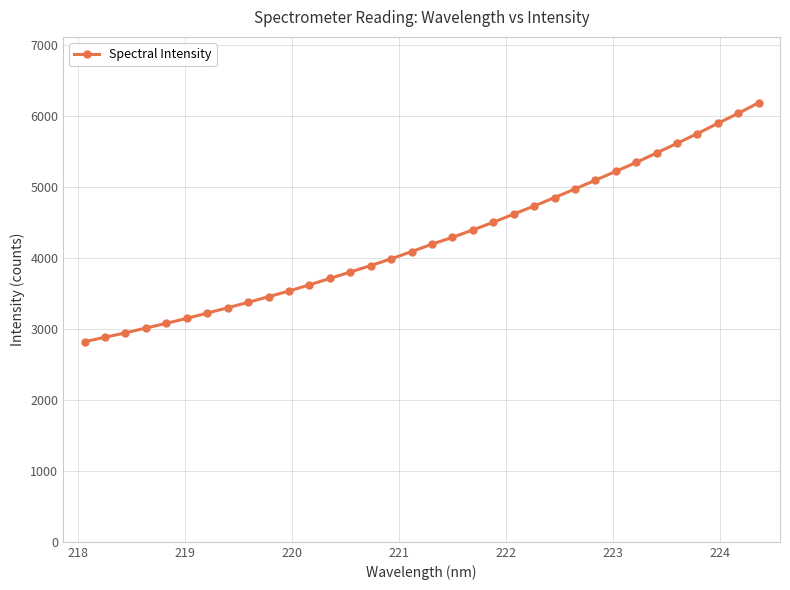

What is the difference between the second highest and minimum values?

3215.9